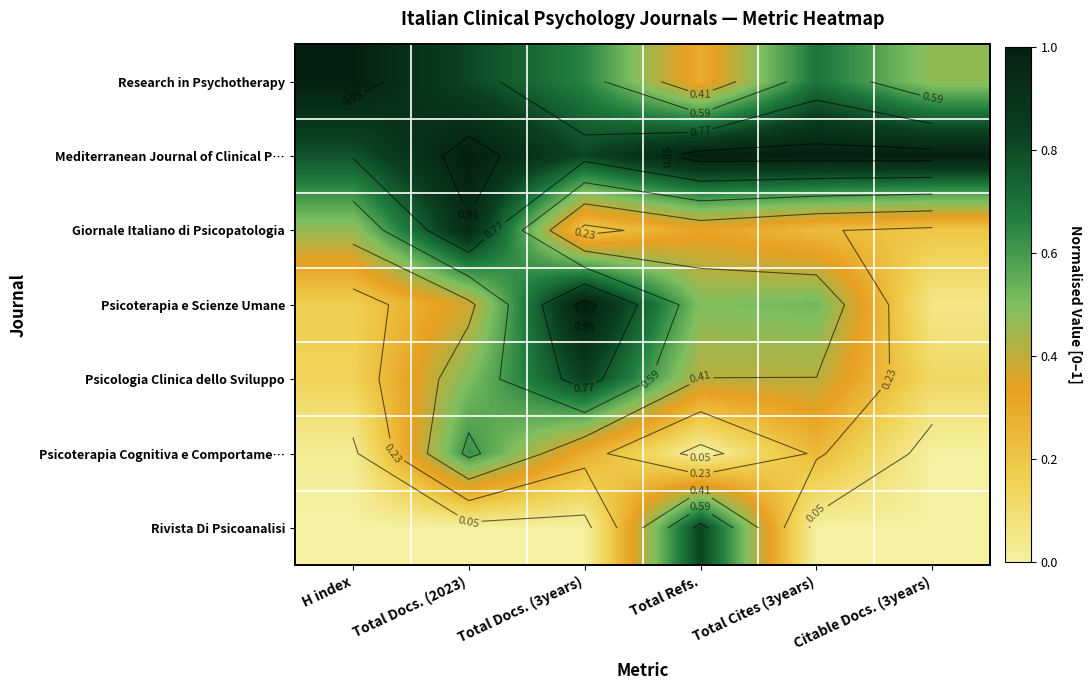

At which label does Giornale Italiano di Psicopatologia reach its peak?

Total Docs. (2023)